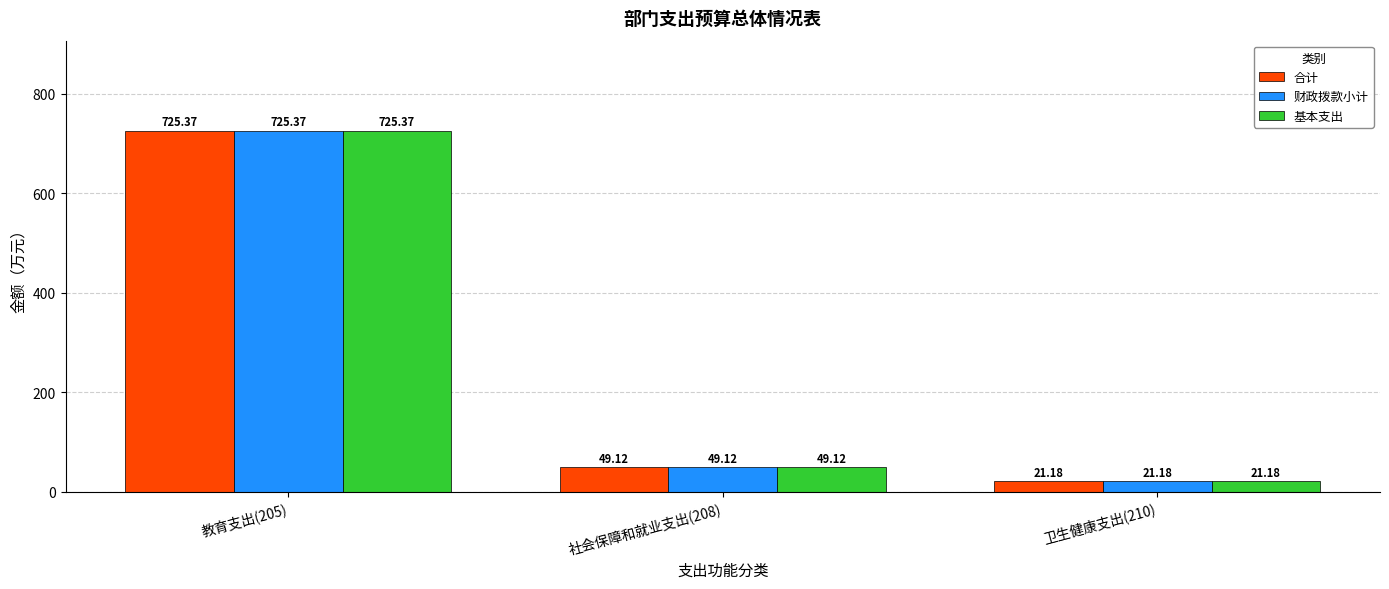

What is the sum of all 合计 values?

795.7